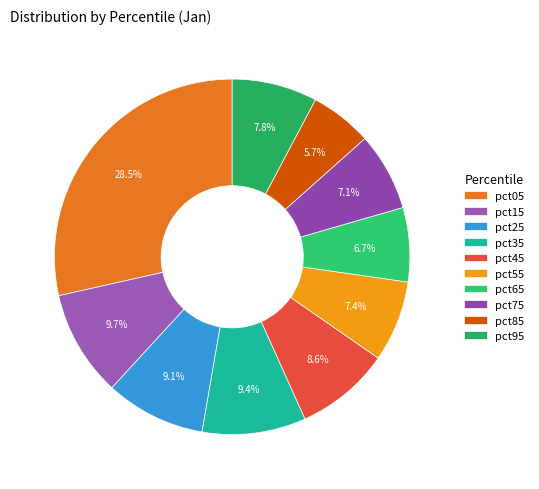

To the nearest percent, what is the difference between the largest and smallest slice percentages?

23%